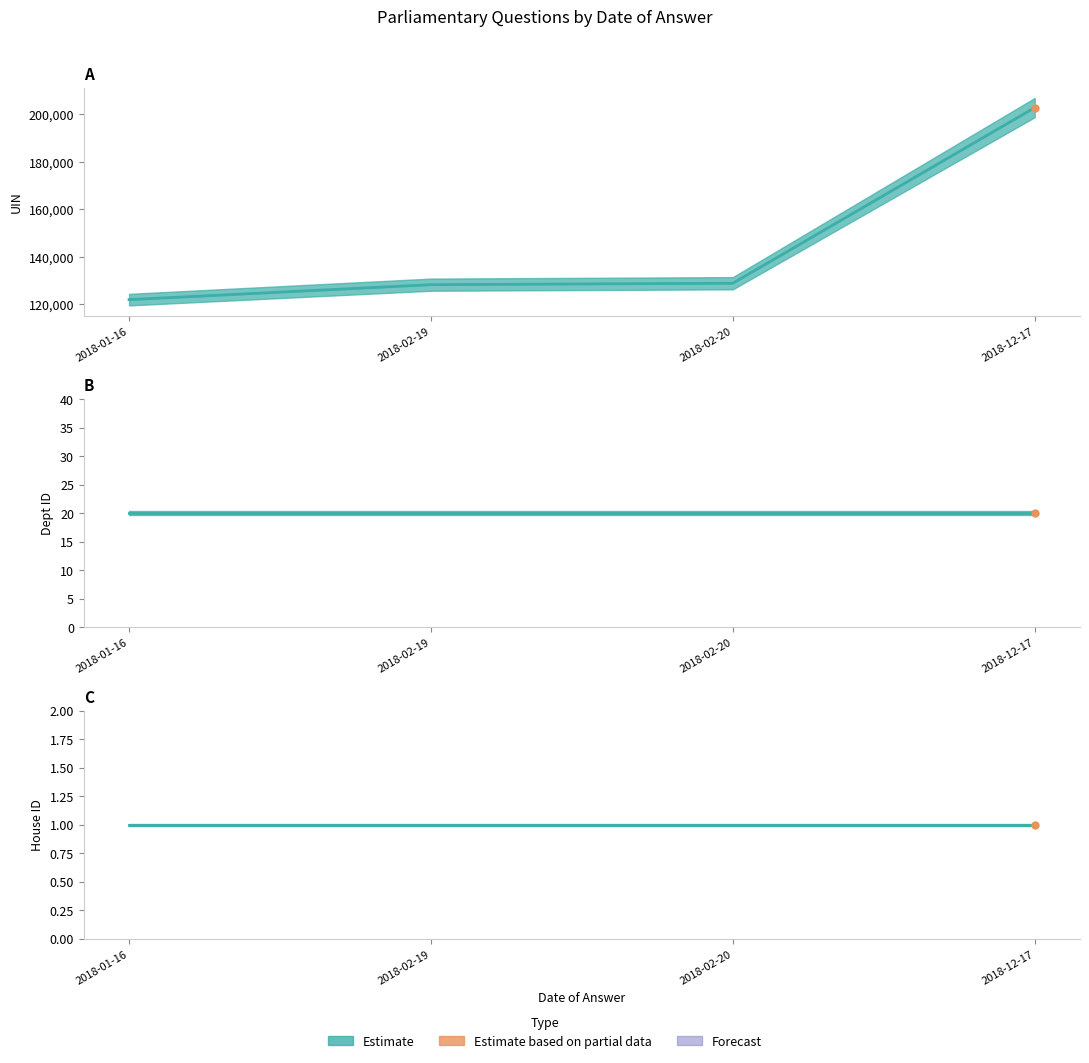

True or false: house id has a value of 1 at 2018-01-16.

True